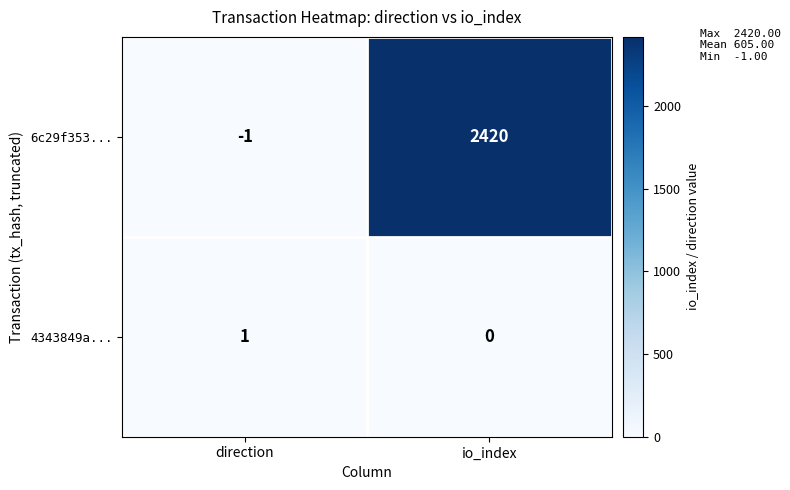

What is the average value of the 6c29f353... series?

1210